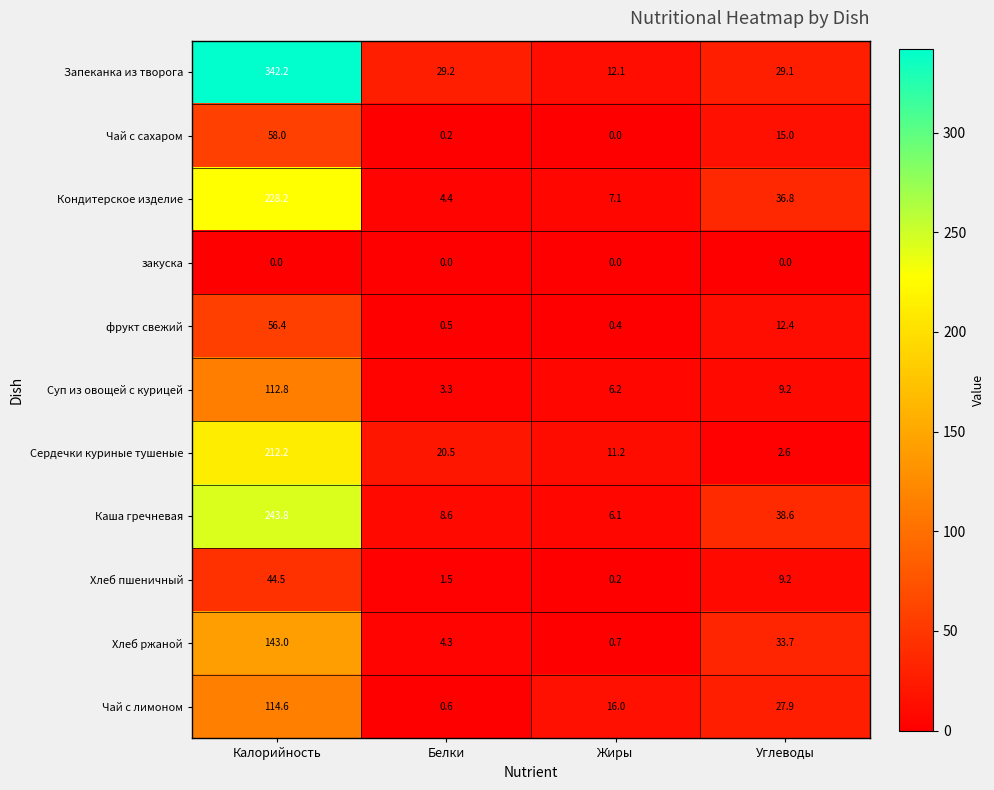

Count the number of categories in the chart.

4